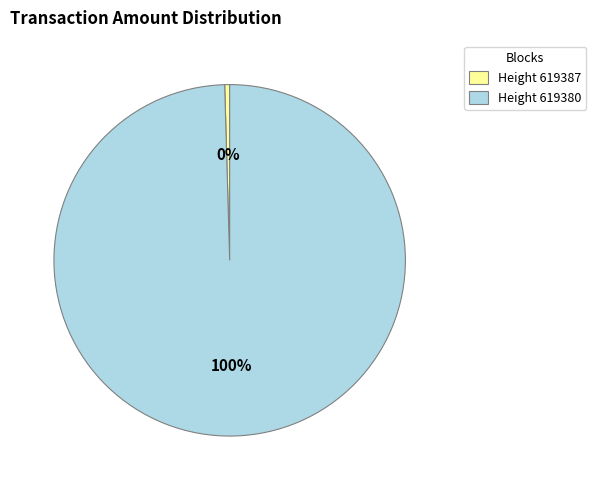

How many slices are in this pie chart?

2